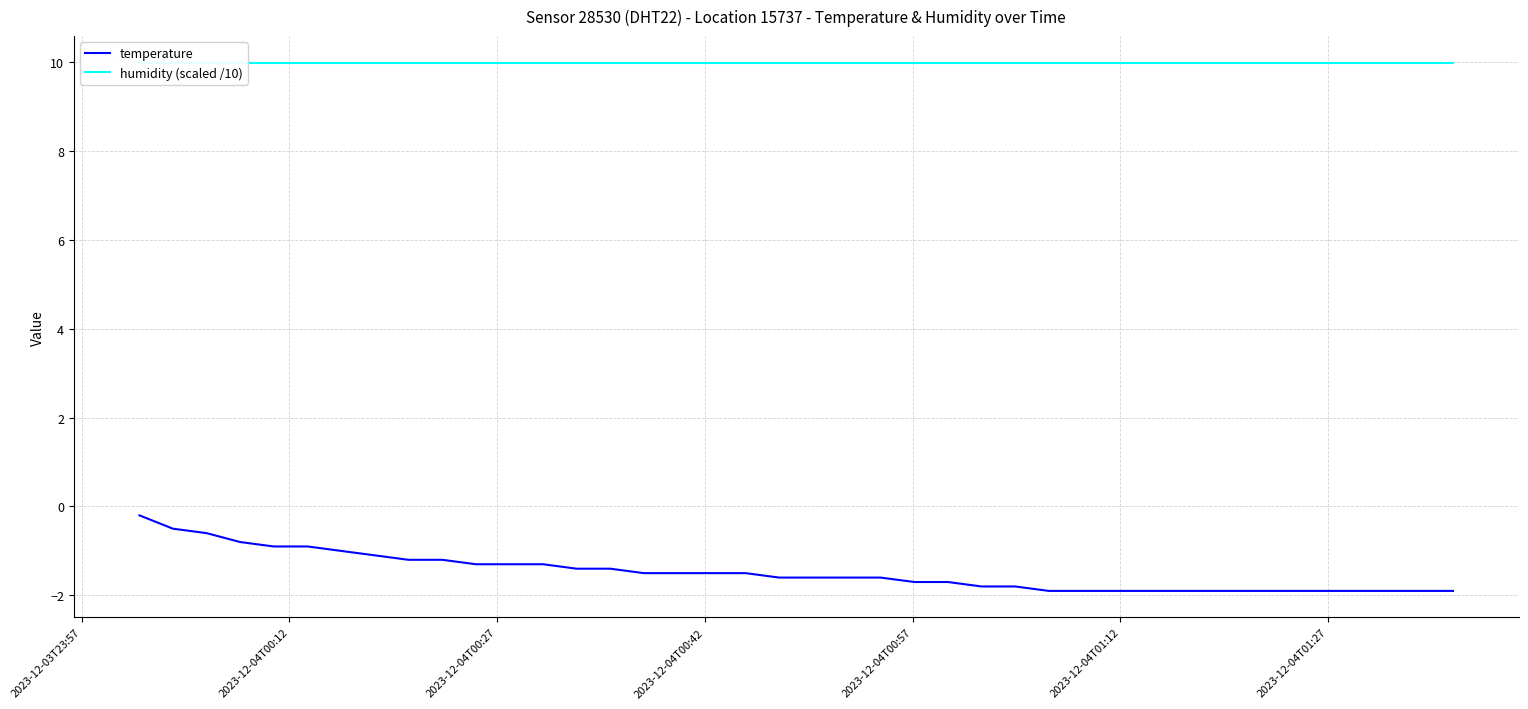

What is the minimum value for temperature?

-1.9